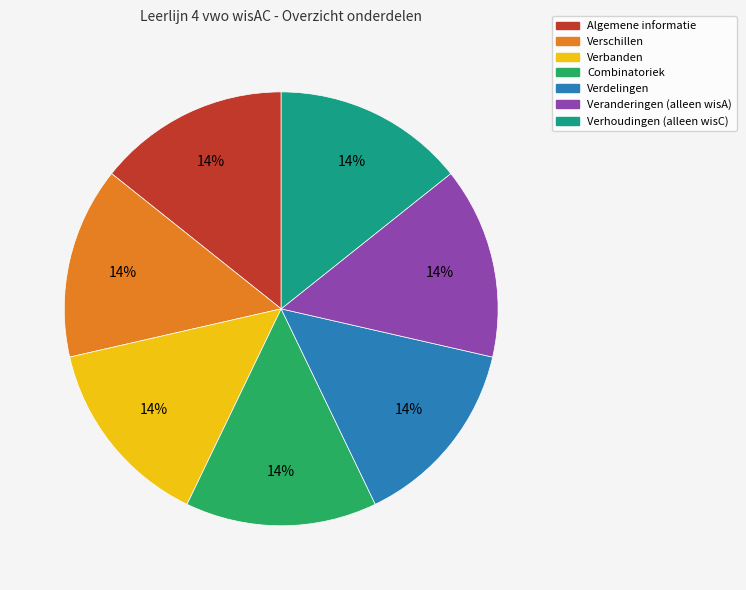

To the nearest percent, what is the combined percentage of Verschillen and Algemene informatie?

29%